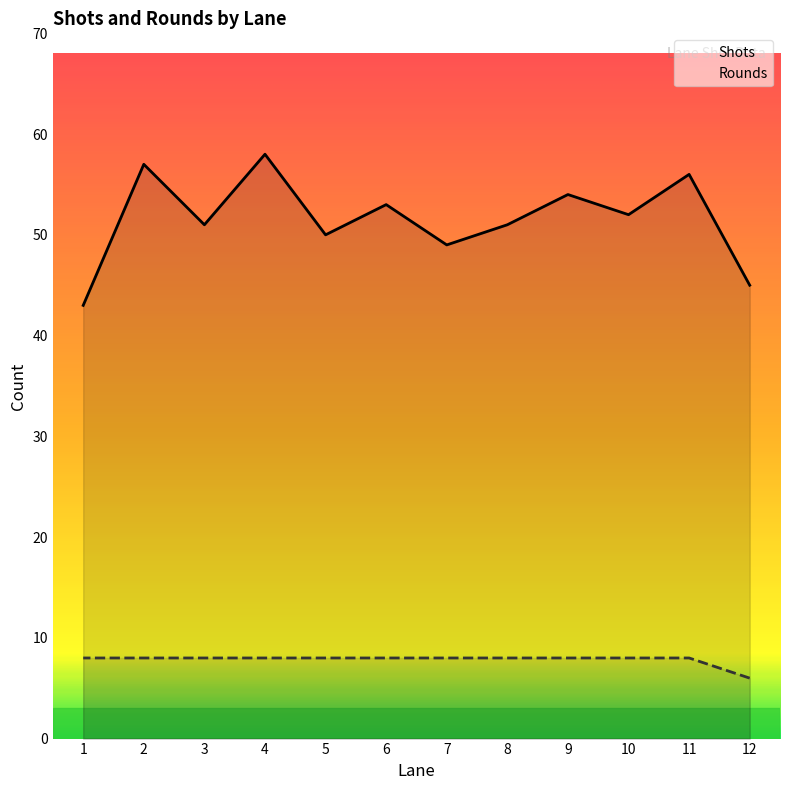

What is the greatest value displayed?

58